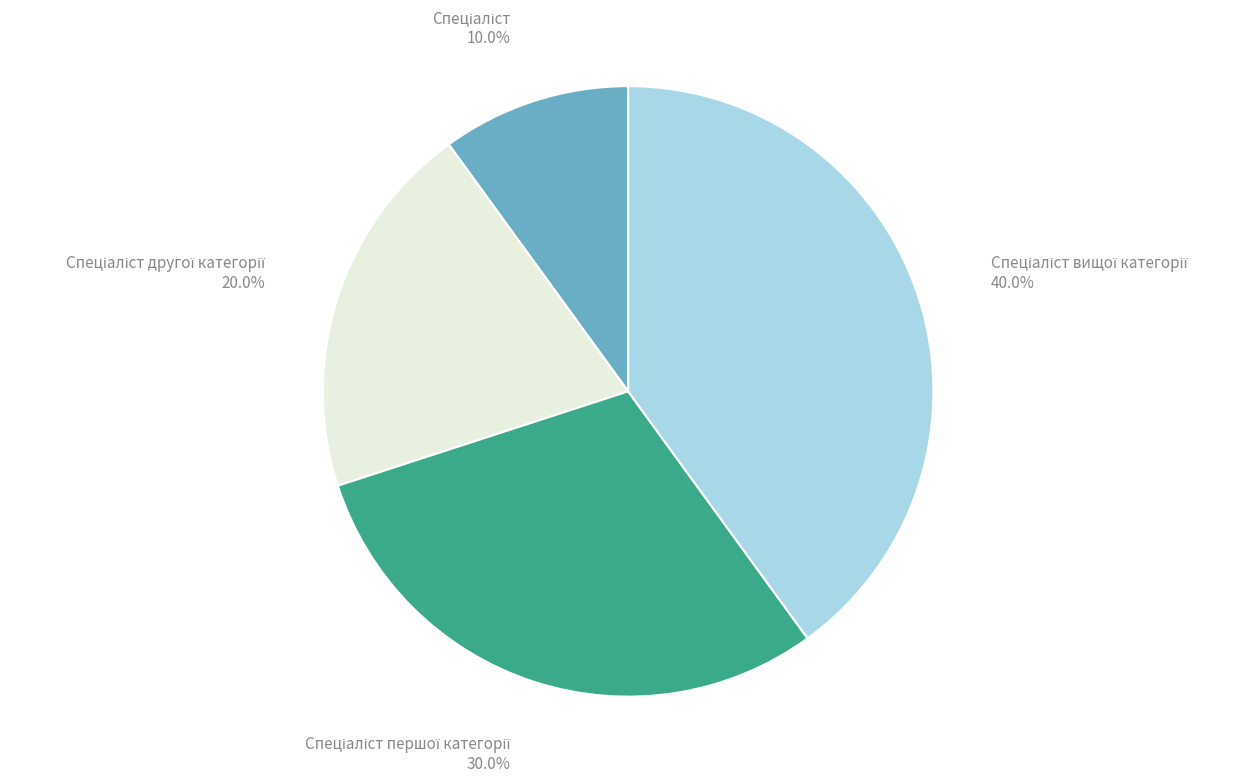

What percentage is NOT represented by Спеціаліст?

90.0%